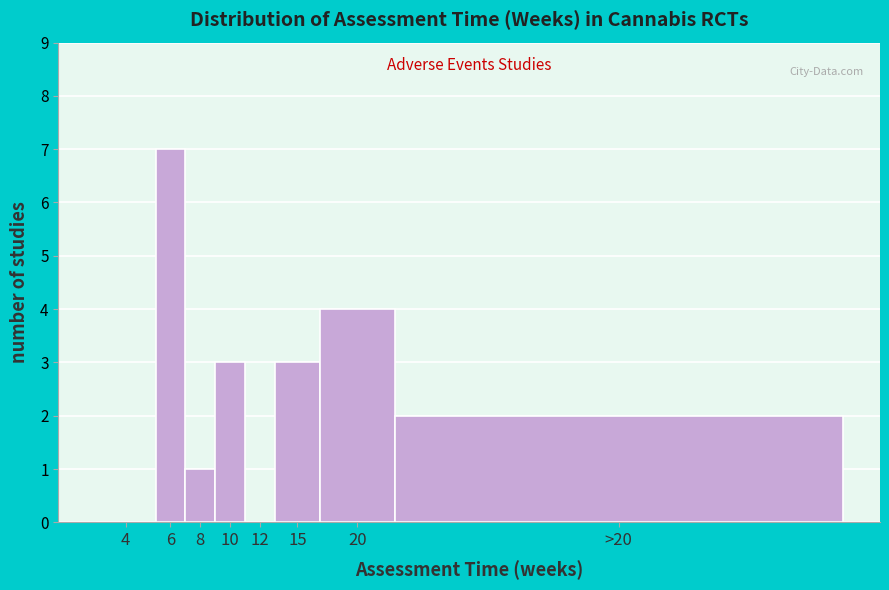

Reading left to right, extract all data points from this chart.

4=0	6=7	8=1	10=3	12=0	15=3	20=4	>20=2